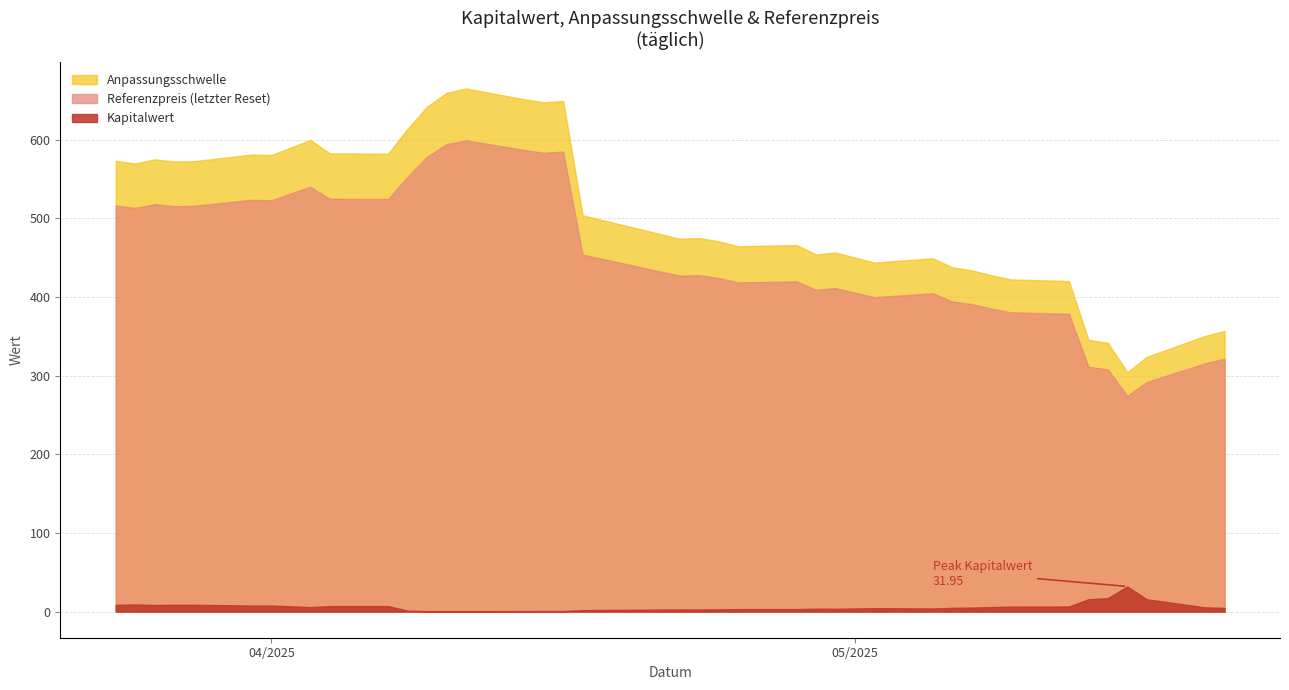

Which series has the largest total across all categories?

Anpassungsschwelle